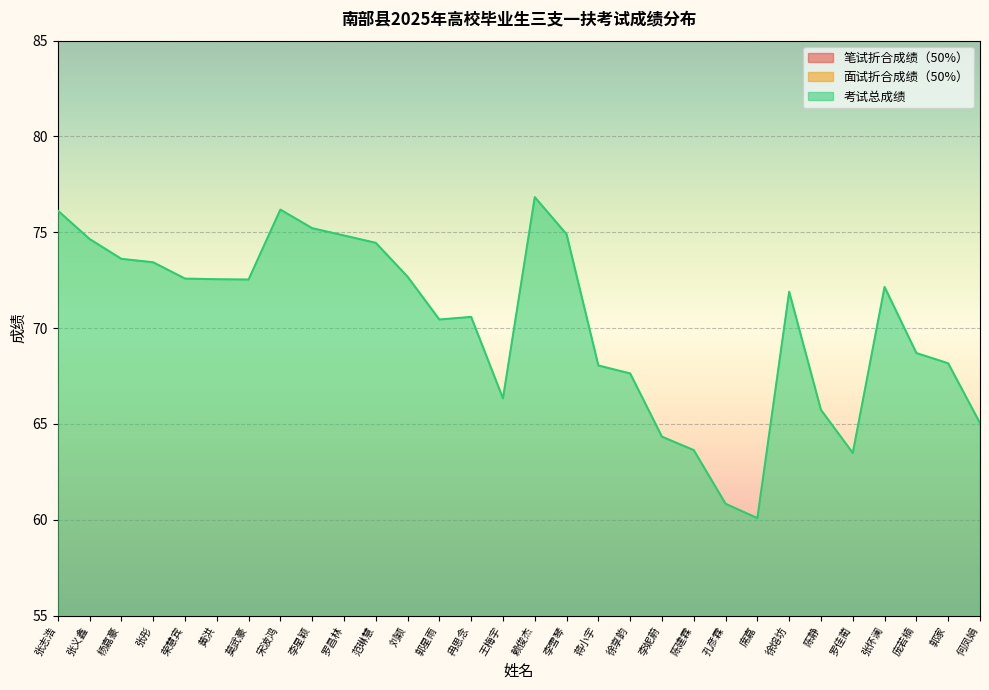

Rank the categories by 考试总成绩 value from lowest to highest.

席嘉, 孔彦霖, 罗佳蔺, 陈建霖, 李妮蔚, 何凤娟, 陈静, 王梅宇, 徐享韵, 蒋小宇, 郭家, 庞若楠, 郭星雨, 冉思念, 徐熔坊, 张怀澜, 莫武豪, 黄洪, 荣慧宾, 刘颖, 张彤, 杨嘉豪, 范琳慧, 张义鑫, 罗昌林, 李雪琴, 李星颖, 张志浩, 宋波鸿, 赖俊杰